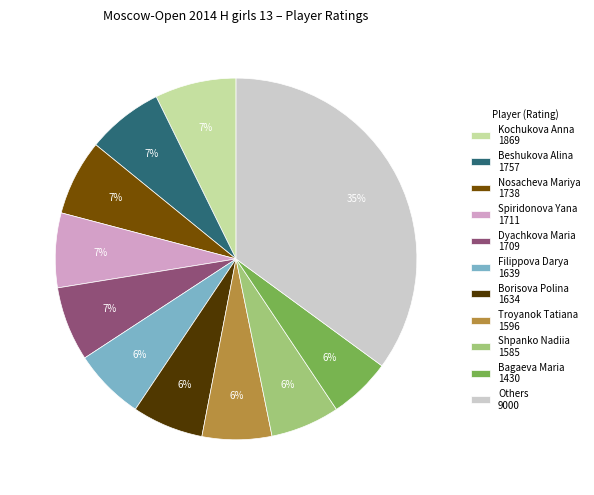

Which category has the biggest portion of the pie?

Others 9000